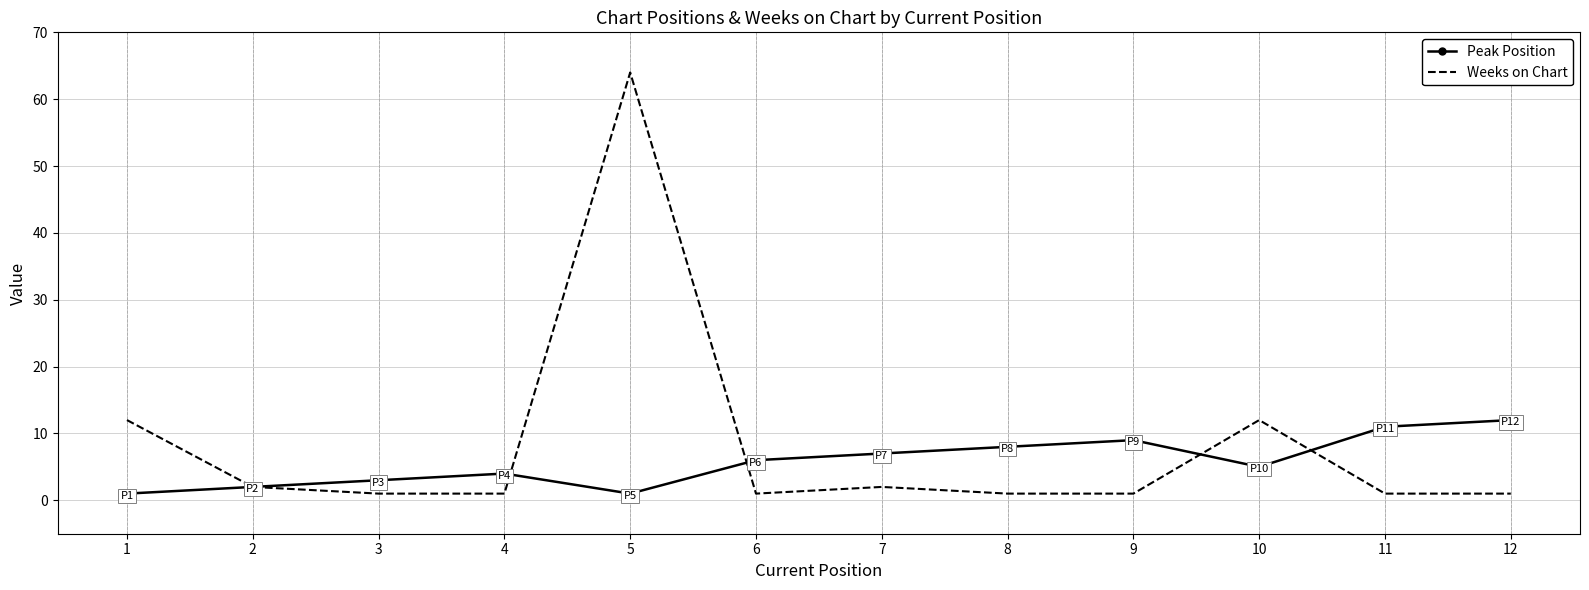

Which category has the highest value across all series?

5